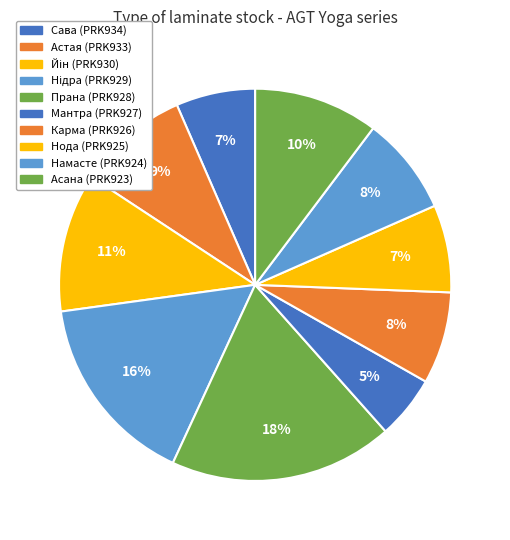

What percentage is the Нода (PRK925) slice, to the nearest percent?

7%